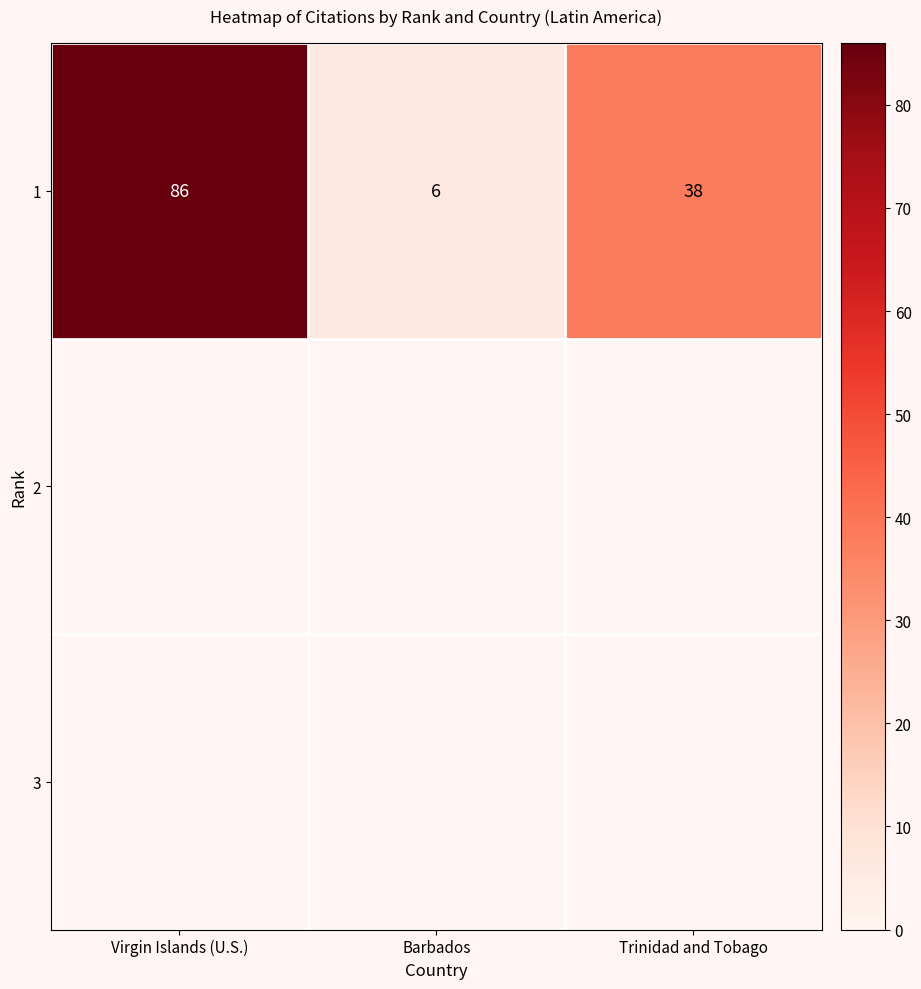

Rank the categories by value from highest to lowest.

Virgin Islands (U.S.), Trinidad and Tobago, Barbados